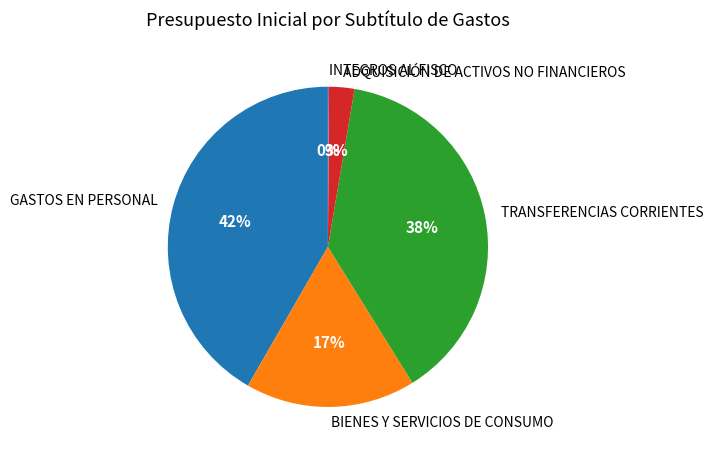

Does any single category account for the majority?

No